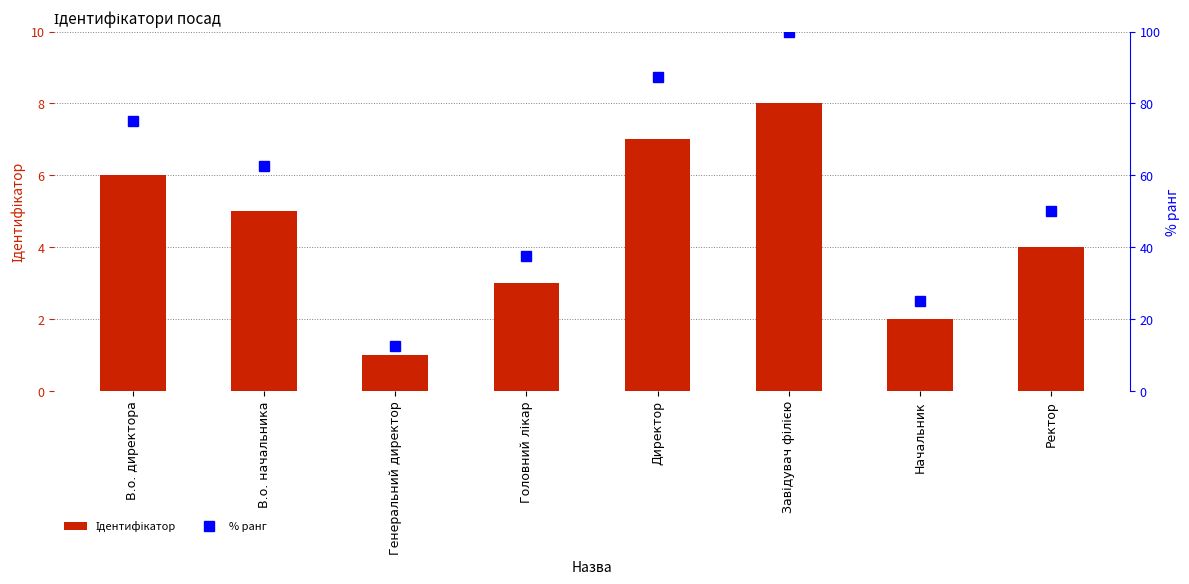

What is the total value across all series at Генеральний директор?

13.5